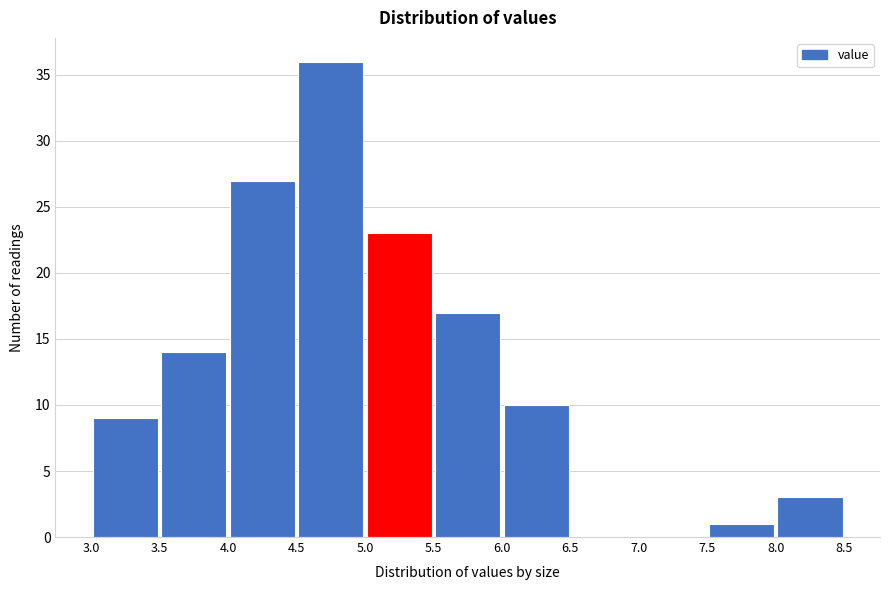

How tall is the bar that spans 4.0 to 4.5 on the x-axis? The values are not printed on the chart, so give them approximately, as read against the axis.

27